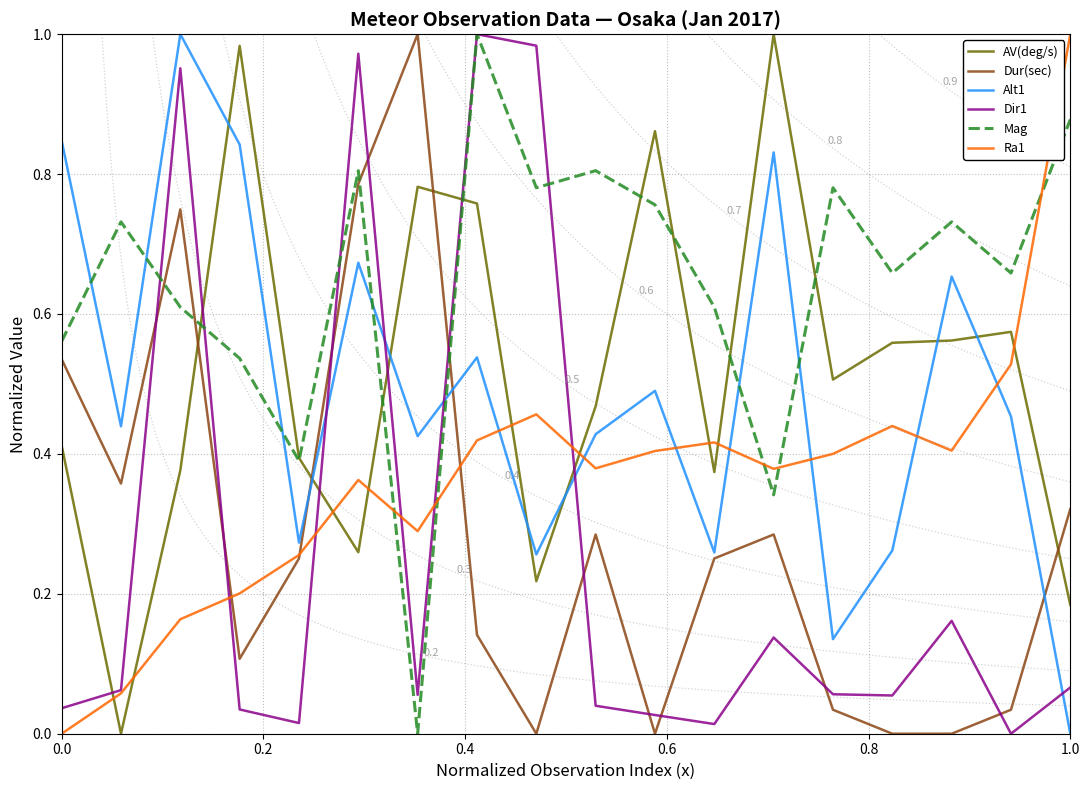

True or false: Dir1 and Alt1 cross at least once.

True